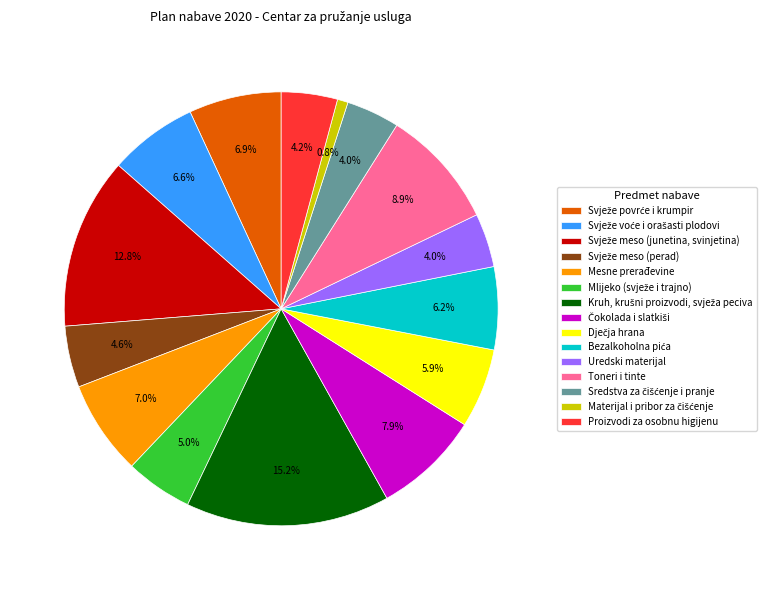

What percentage is NOT represented by Toneri i tinte?

91.1%